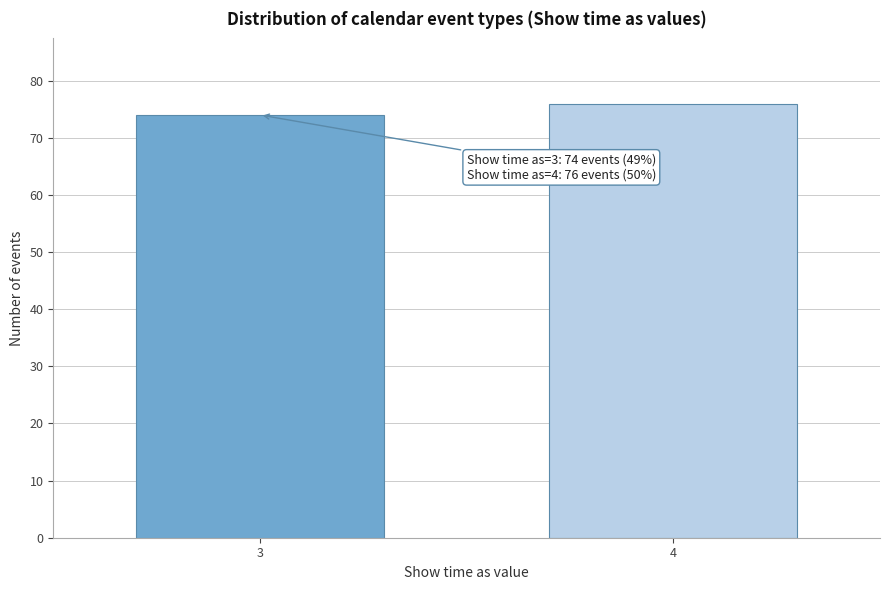

Reading right to left, what are all the values shown in this chart?

76	74